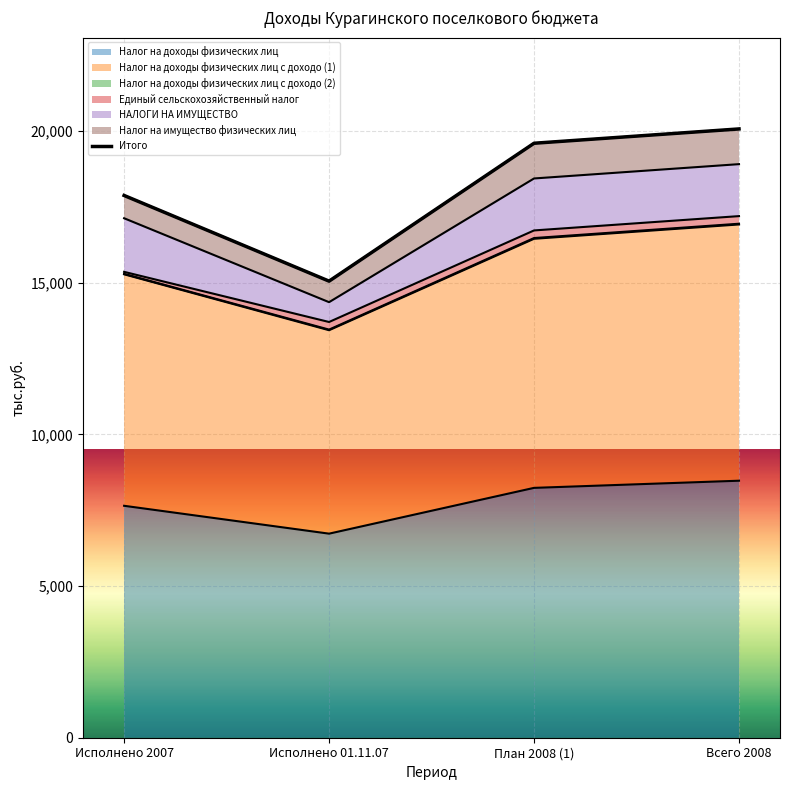

What is the greatest value displayed?

20068.0